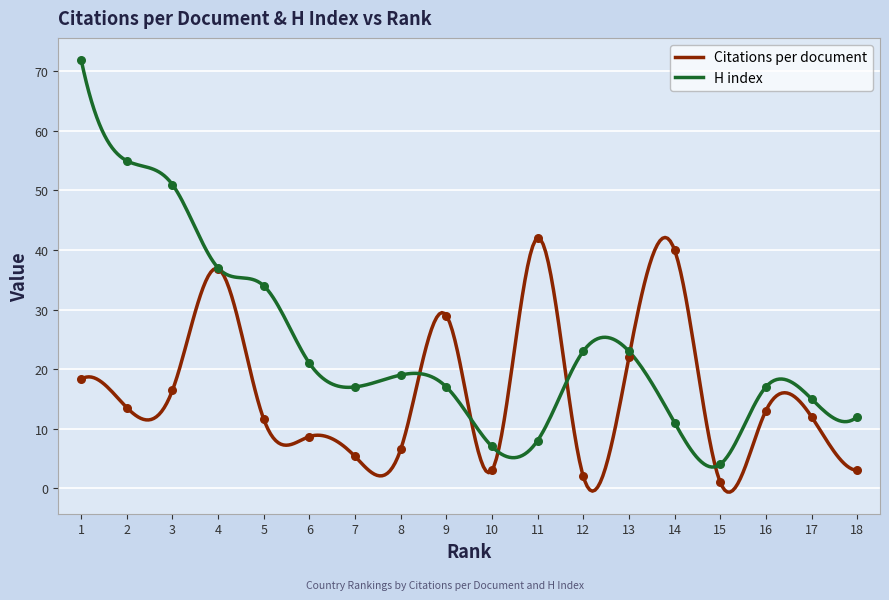

Is the value of H index at 17 greater than the value of Citations per document at 5?

Yes